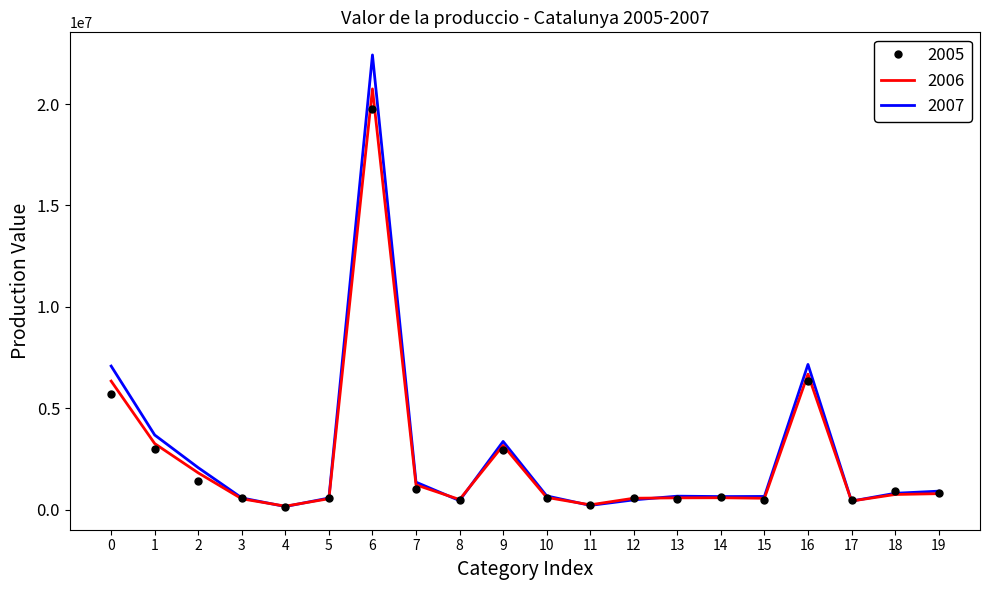

List the series in order of their peak value, highest first.

2007, 2006, 2005